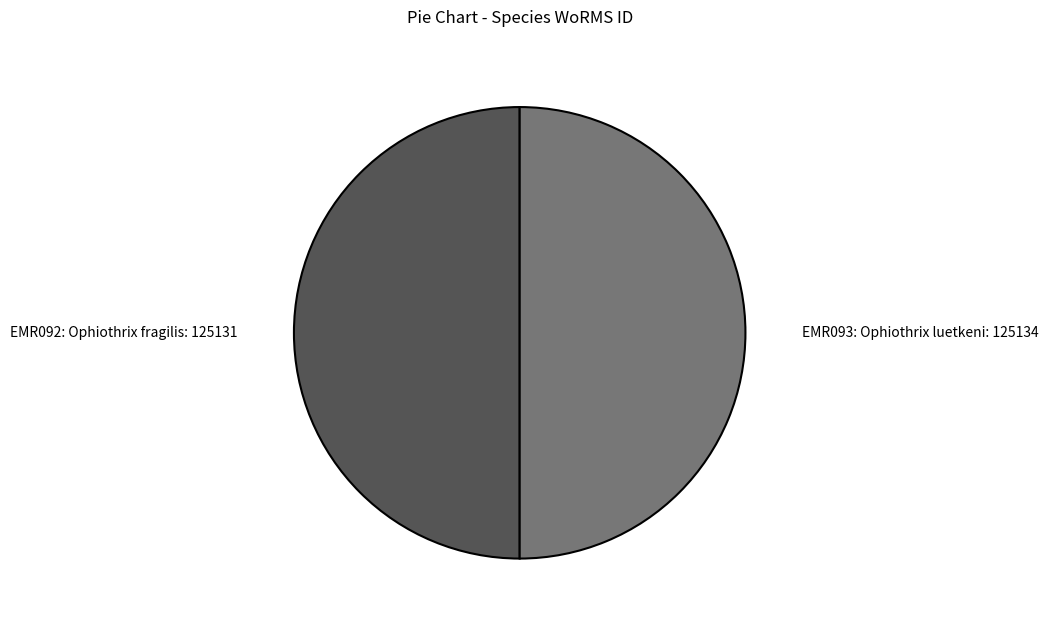

What is the ratio of the value at EMR092: Ophiothrix fragilis: 125131 to the value at EMR093: Ophiothrix luetkeni: 125134?

1.0